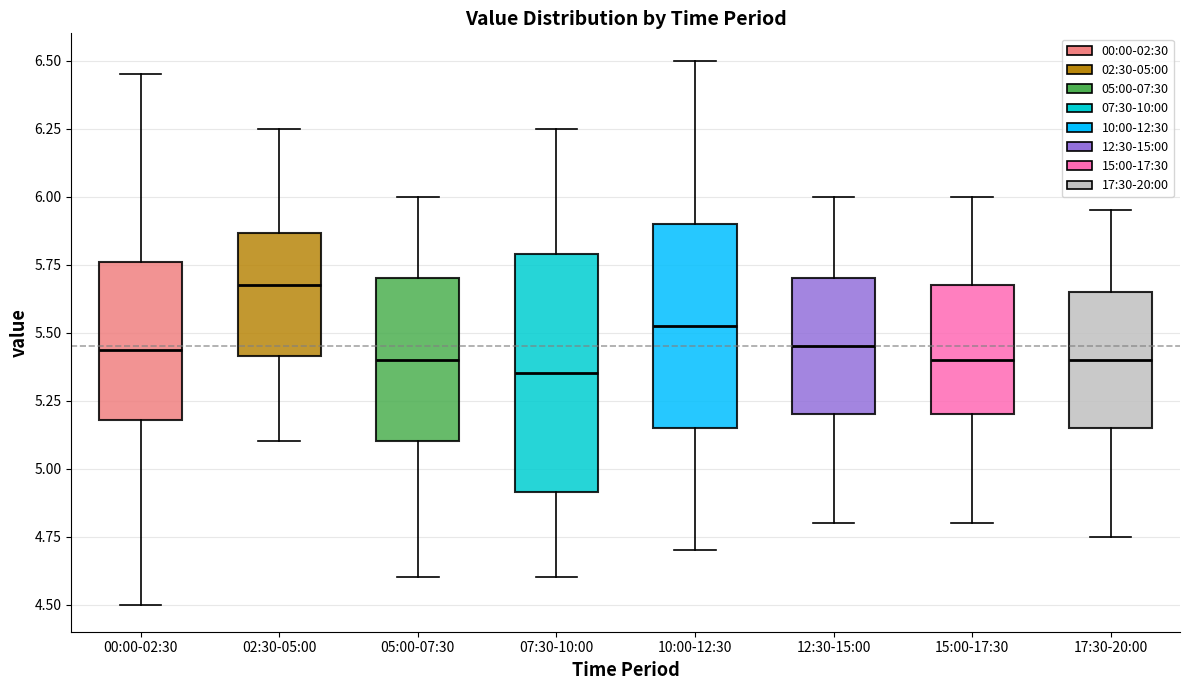

Where does the median line of the box for 07:30-10:00 sit on the y-axis? The values are not printed on the chart, so give them approximately, as read against the axis.

5.35